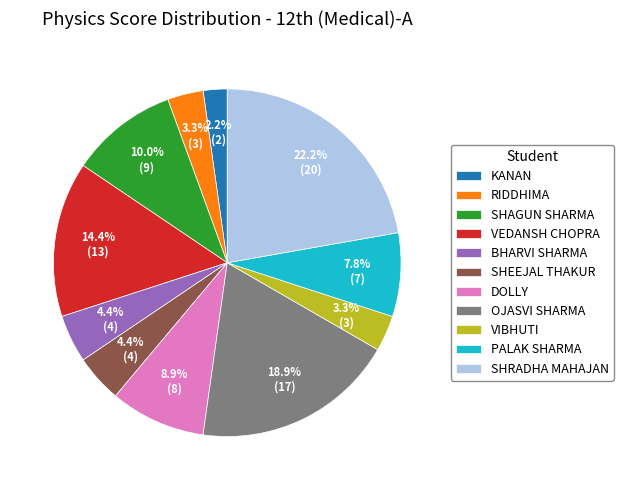

Do KANAN and PALAK SHARMA together represent more than half of the pie?

No